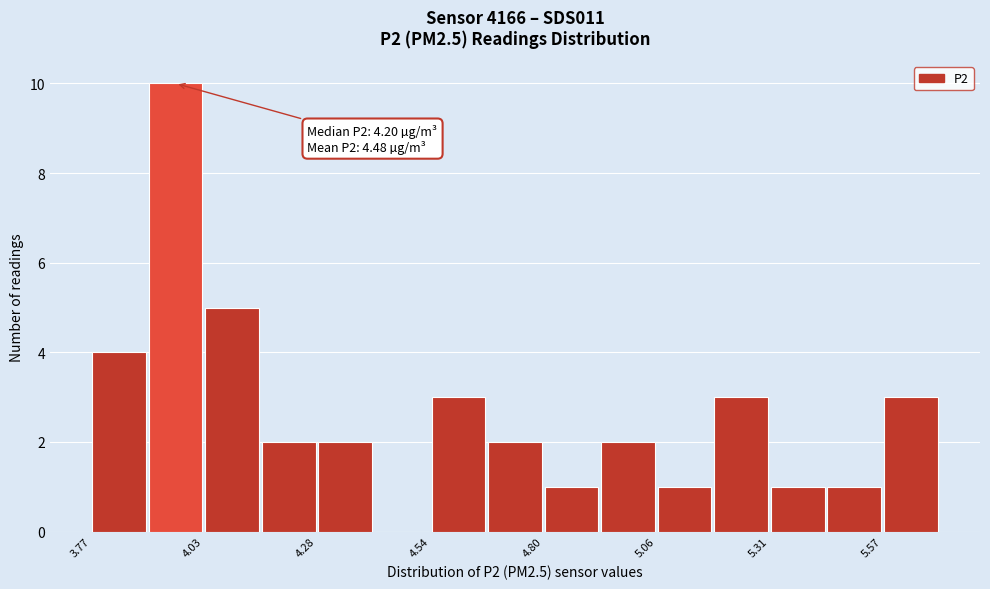

Around what value on the x-axis is the tallest bar? Give the approximate position of its centre, as read against the axis.

3.95